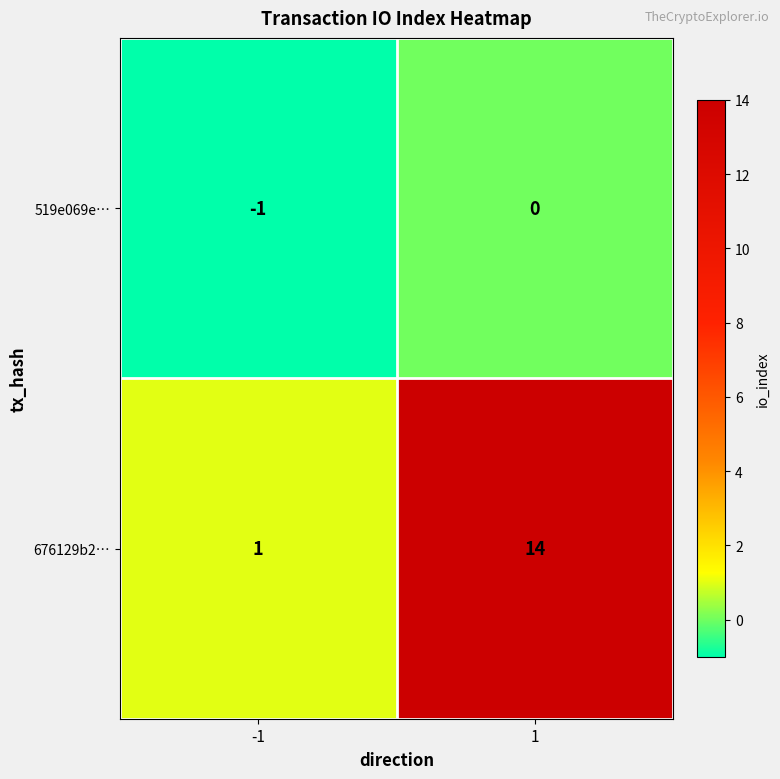

Count the number of data series in this chart.

2